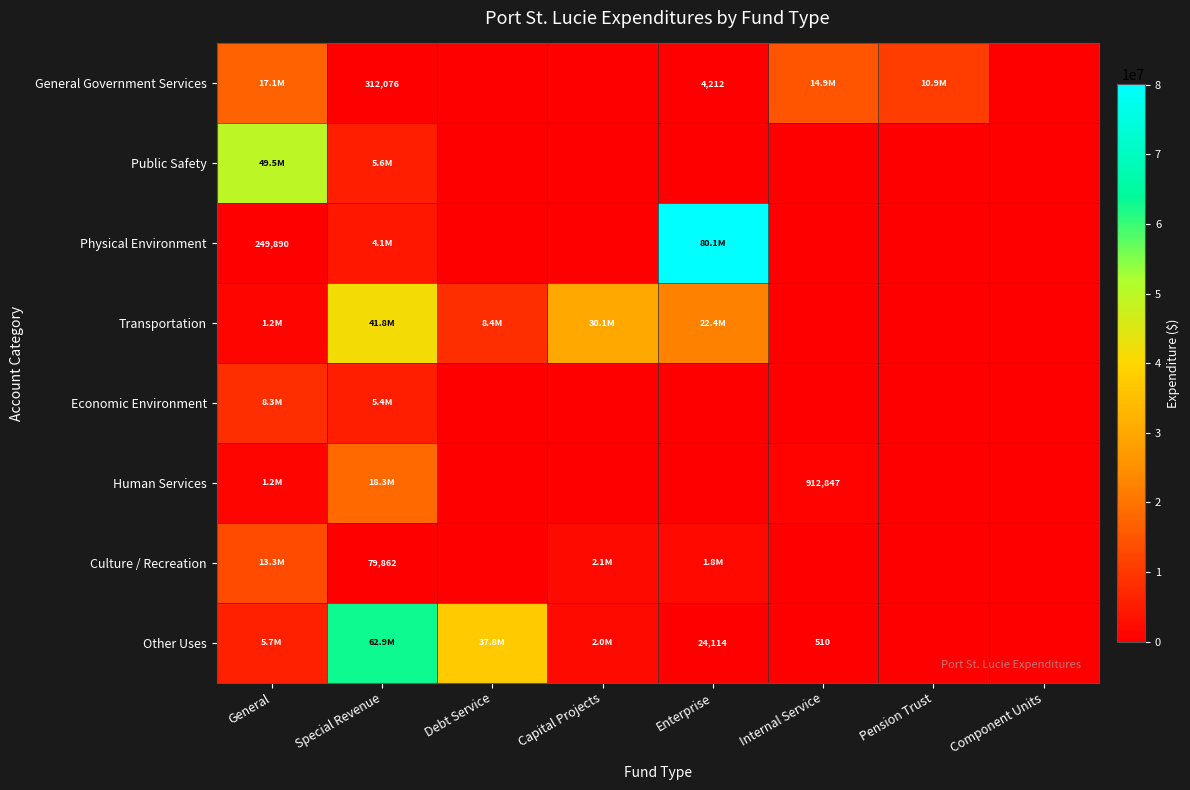

Which series has the largest range (max minus min)?

Physical Environment